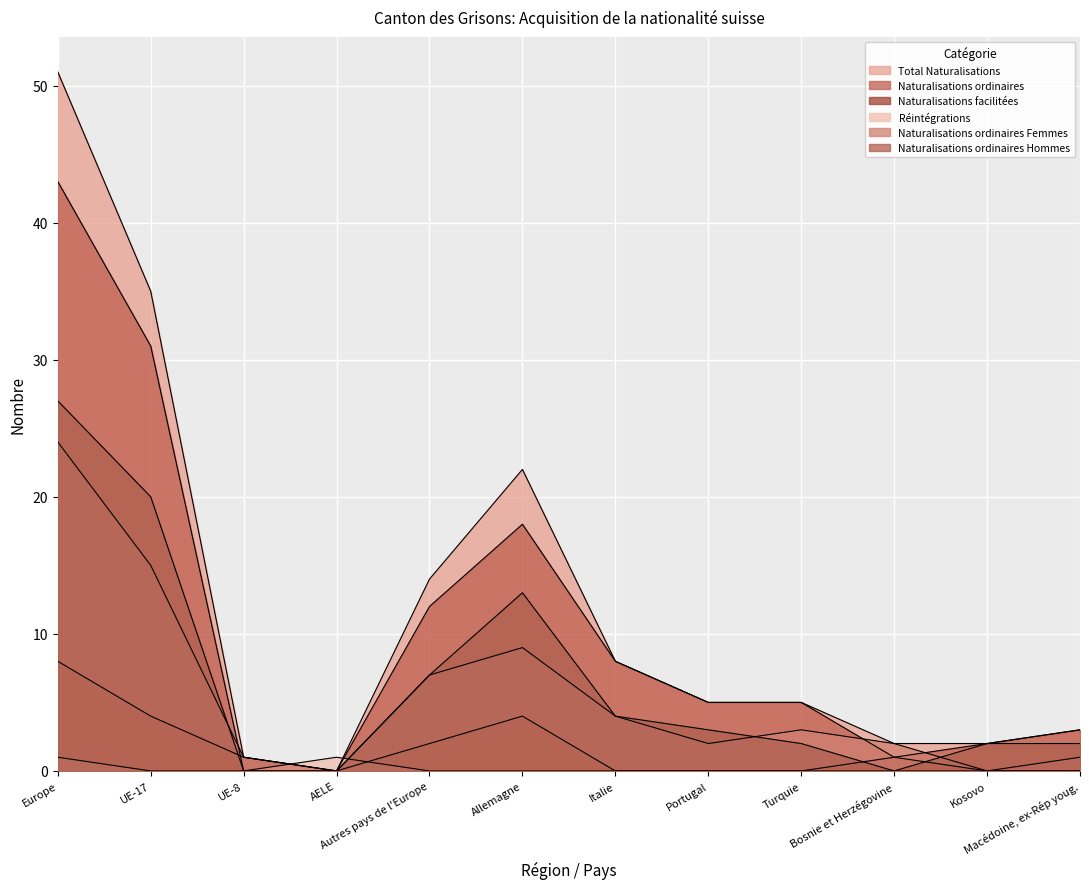

True or false: Total Naturalisations and Naturalisations facilitées cross at least once.

False